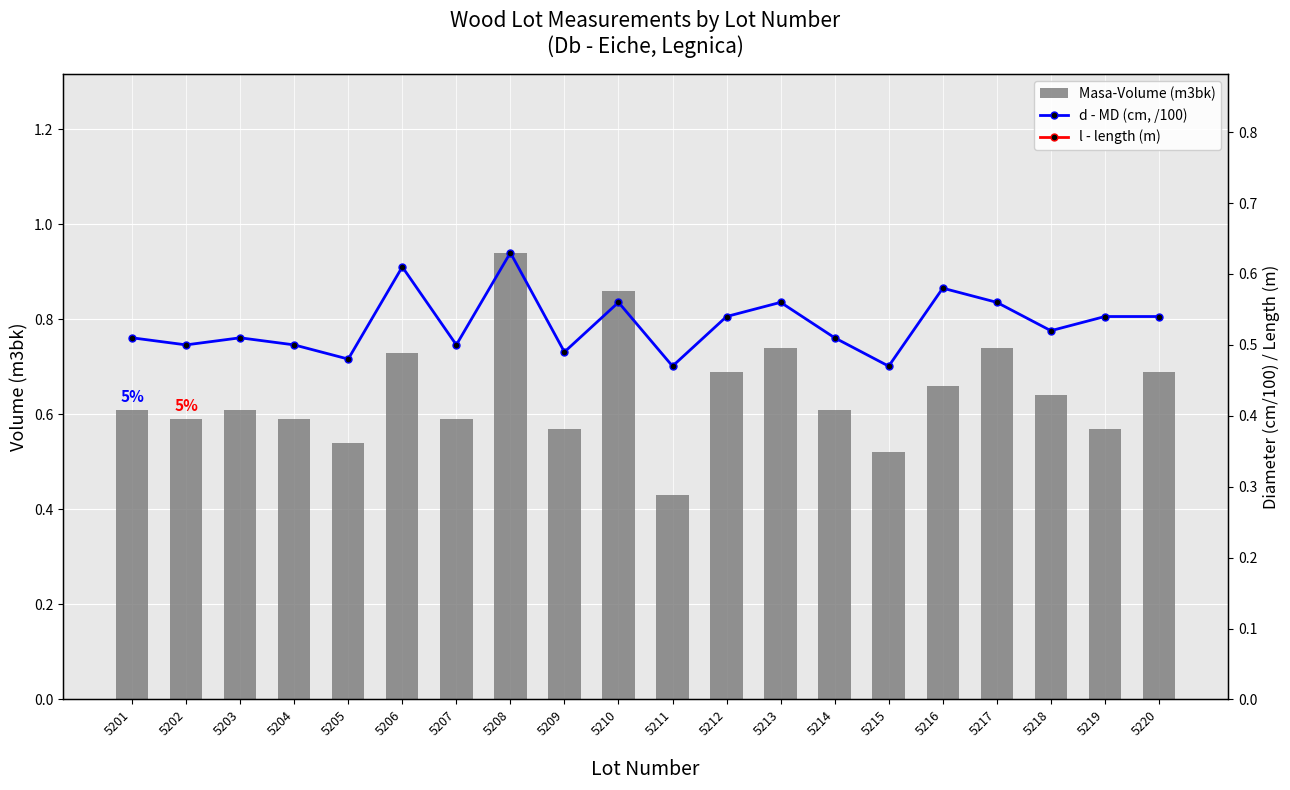

Is it true that Masa-Volume (m3bk) equals 0.7 at 5212?

True